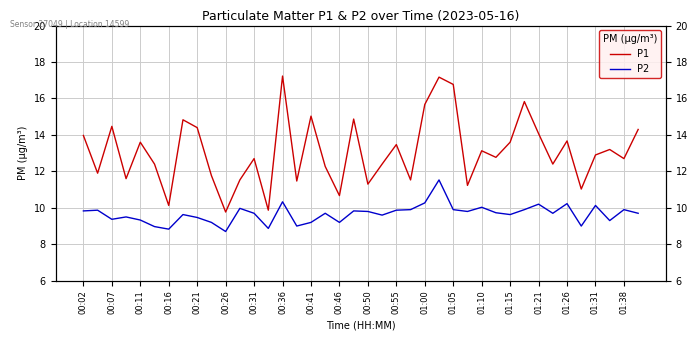

Rank the series by their maximum value, from highest to lowest.

P1, P2